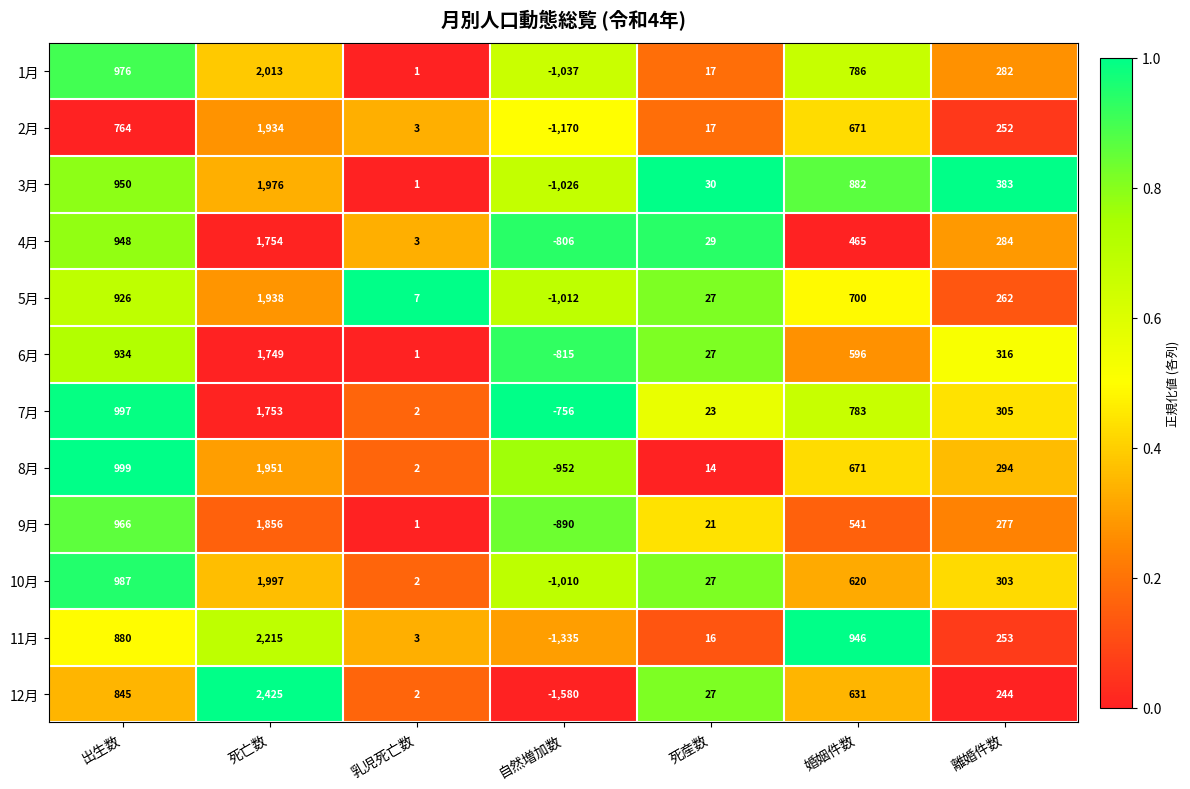

What is the average value of the 8月 series?

426